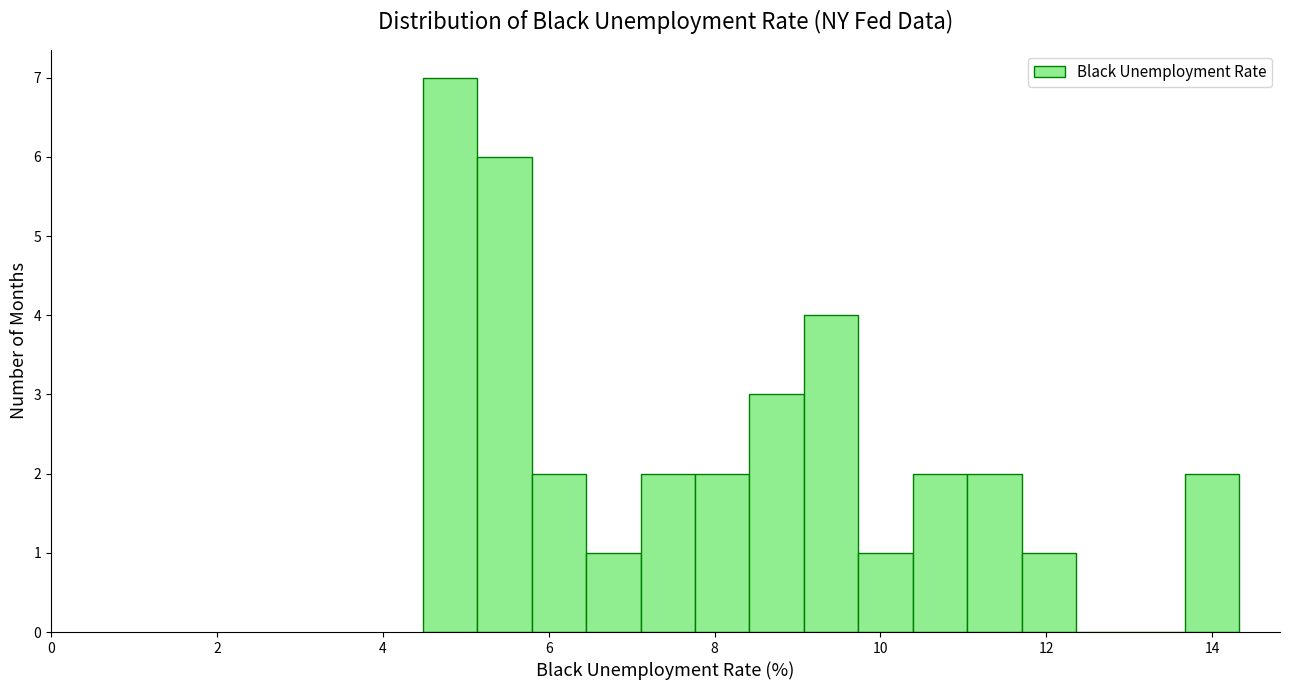

Read against the x-axis, roughly where is the centre of the tallest bar?

4.8